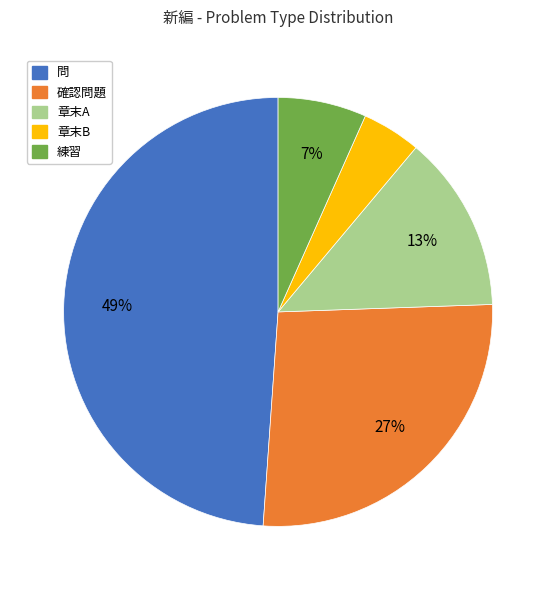

Does 章末A account for over 50% of the chart?

No